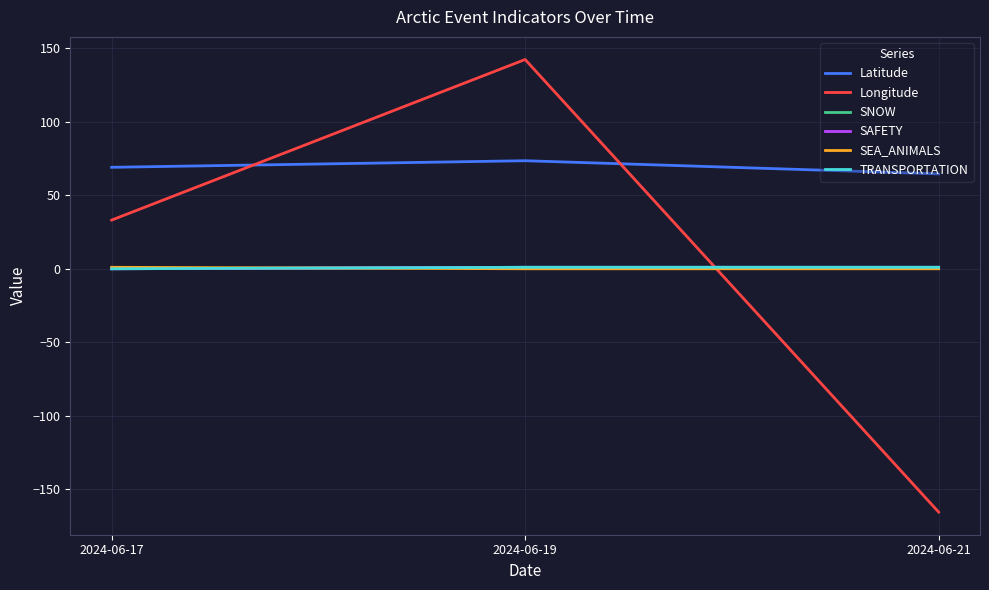

Does the chart display data point markers on the line(s)?

No